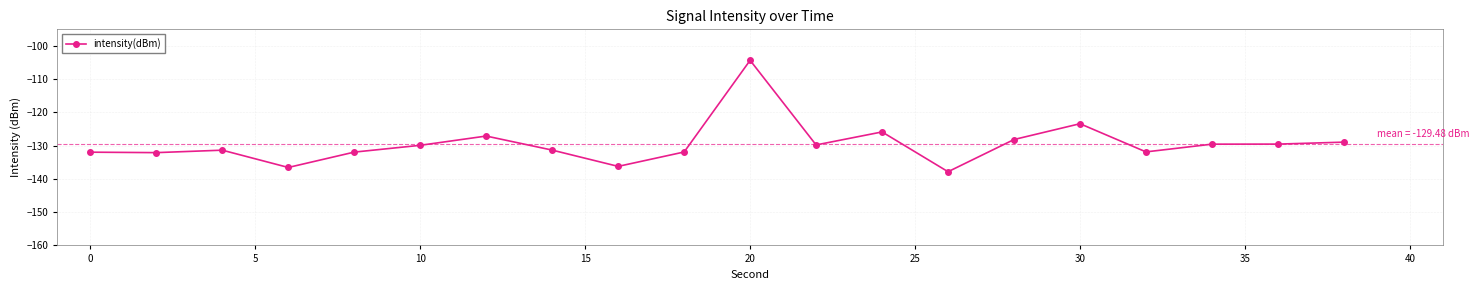

What is the value of the 20th point from the left?

-128.9